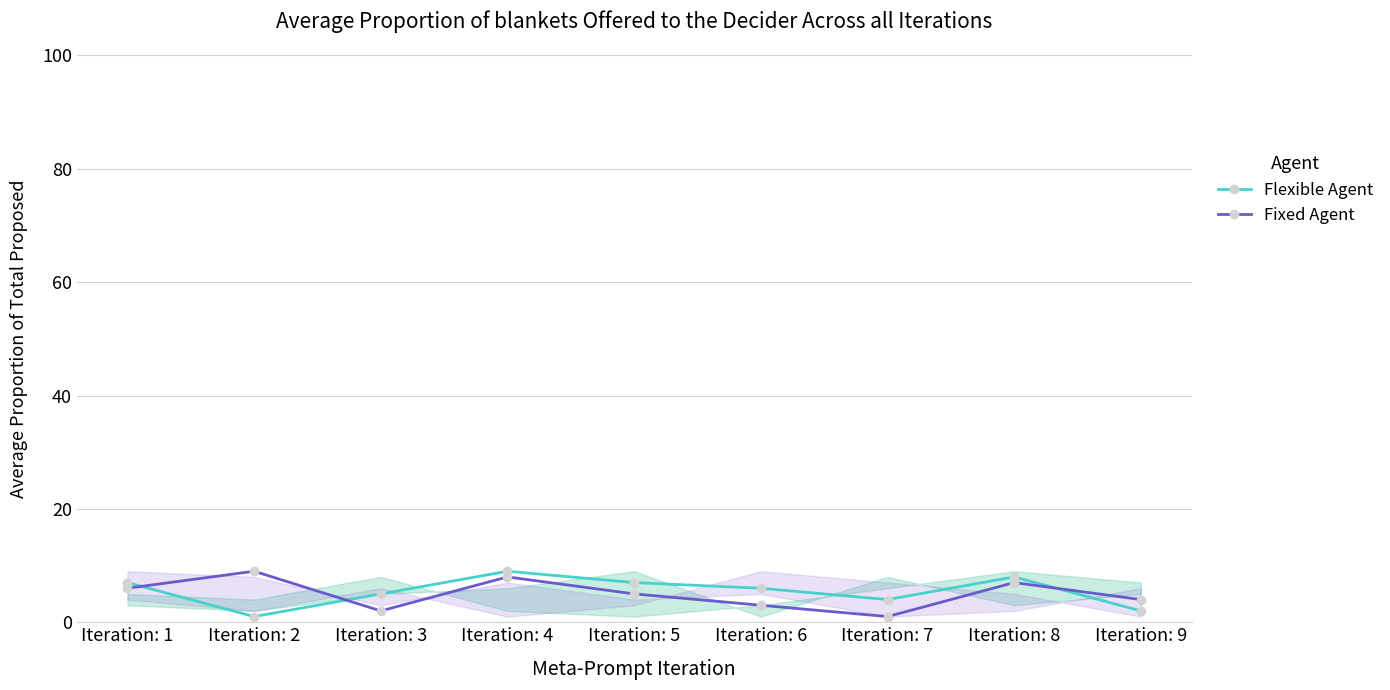

Which series has the largest range (max minus min)?

Flexible Agent